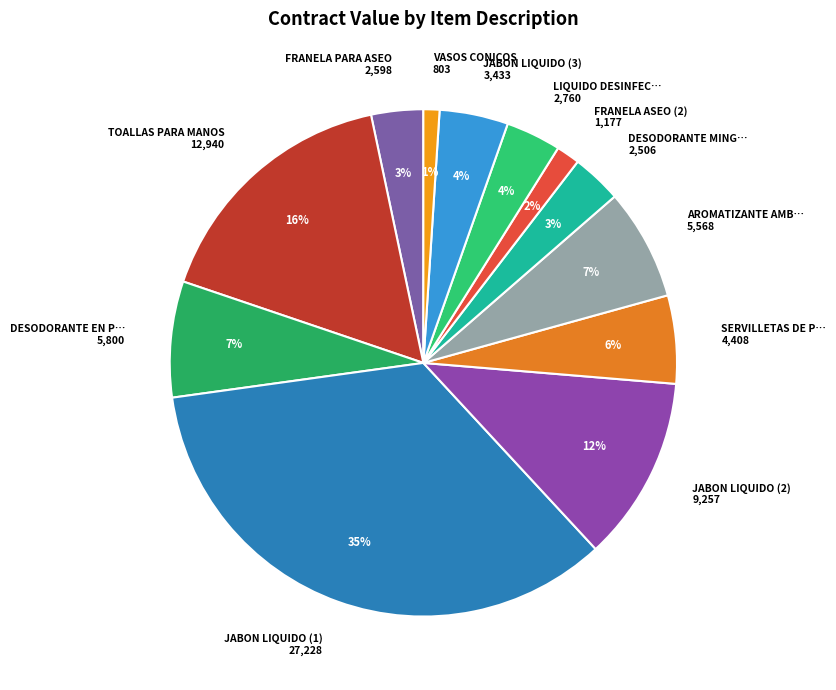

Which category has the smallest portion of the pie?

VASOS CONICOS